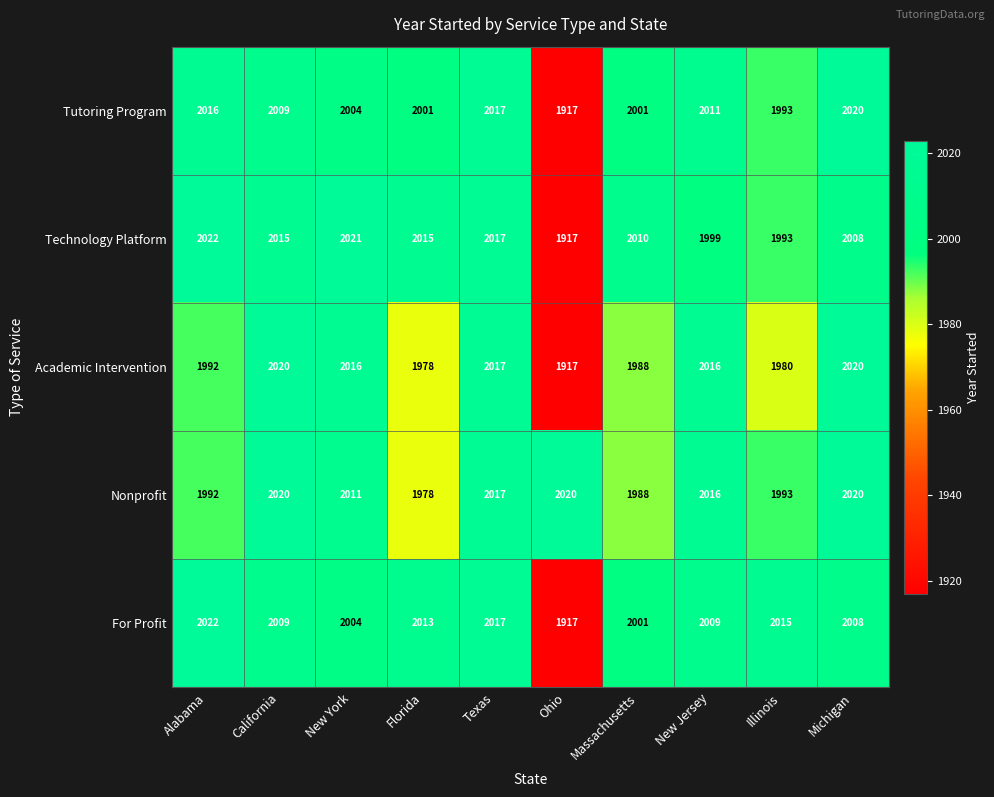

Where does the Technology Platform series first go above 2015?

Alabama